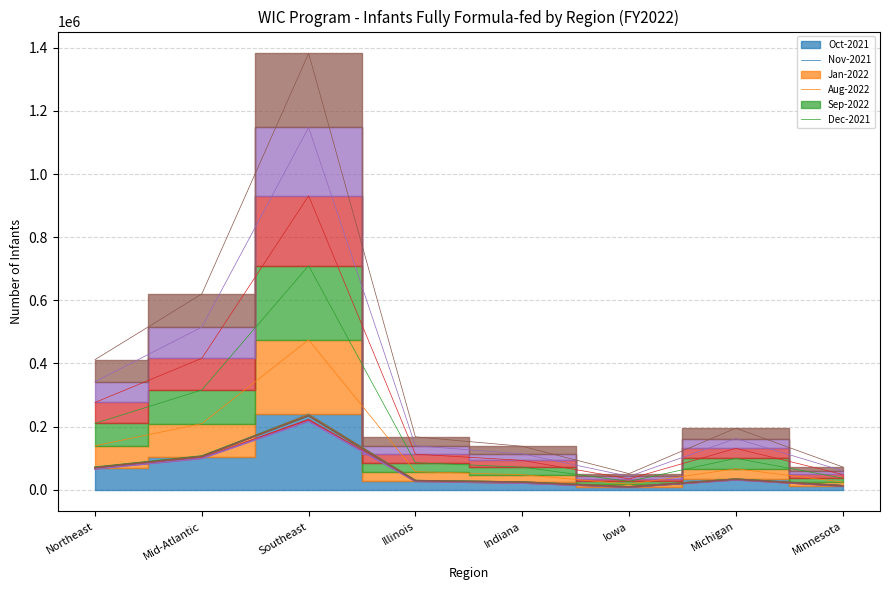

The Jan-2022 series shows 46386 at Illinois. True or false?

False